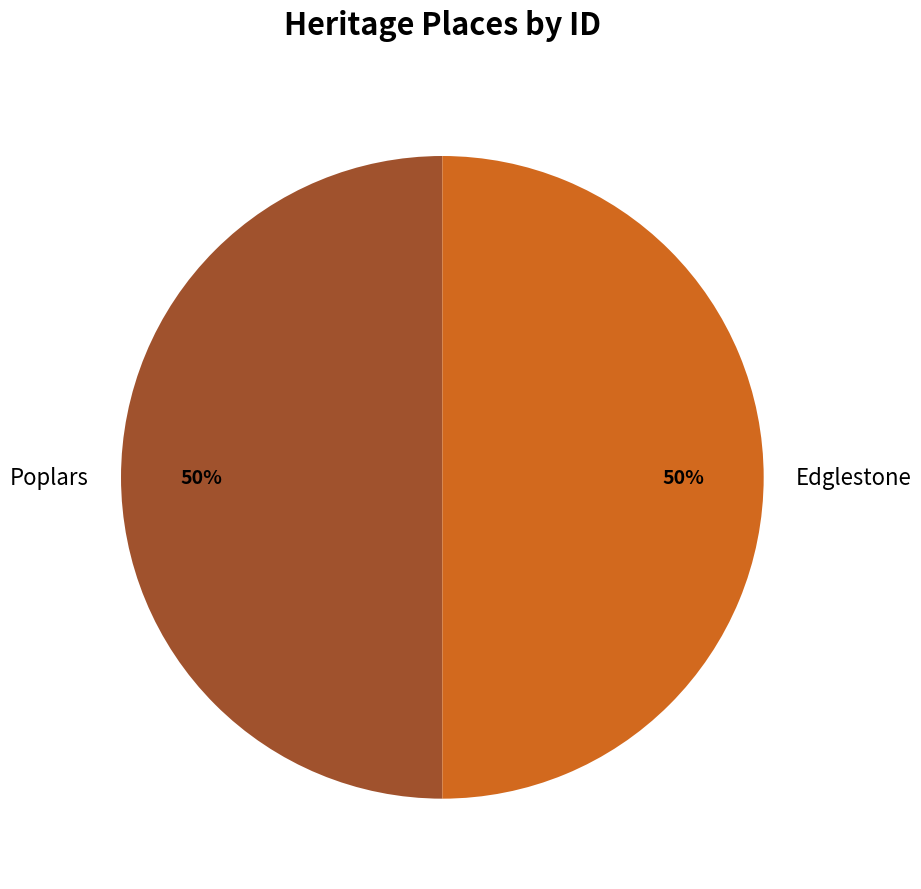

To the nearest percent, what is the combined percentage of Poplars and Edglestone?

100%